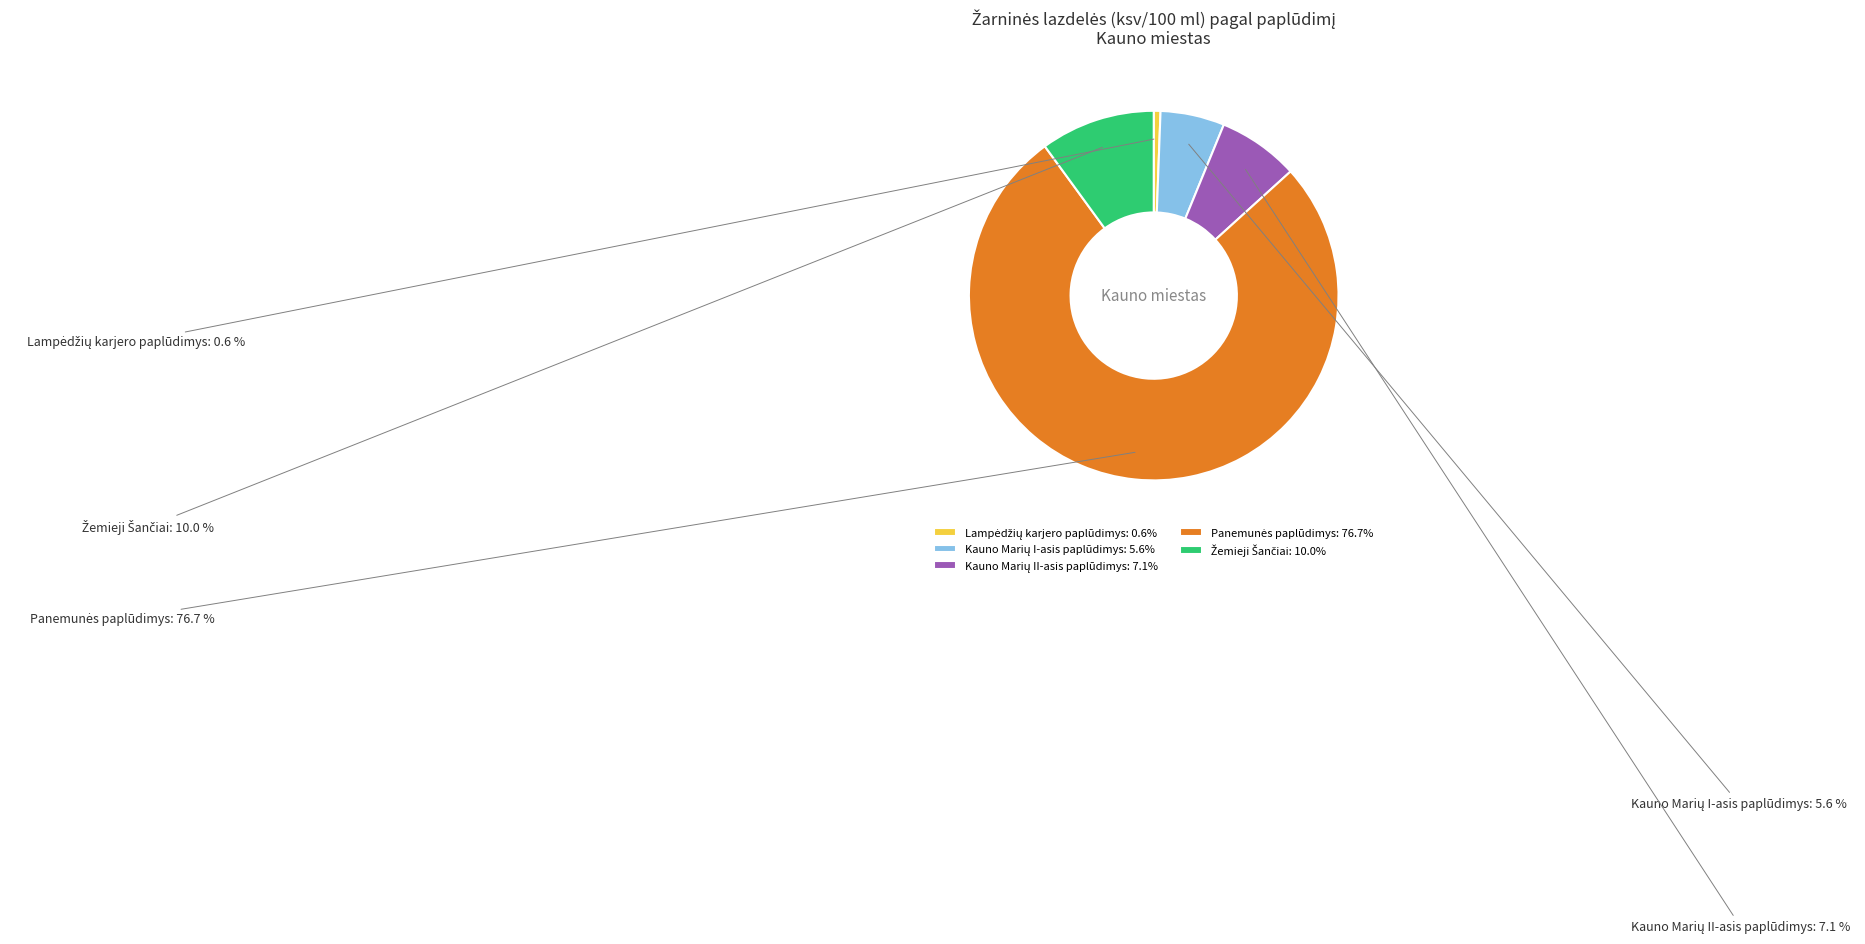

Does any single category account for the majority?

Yes